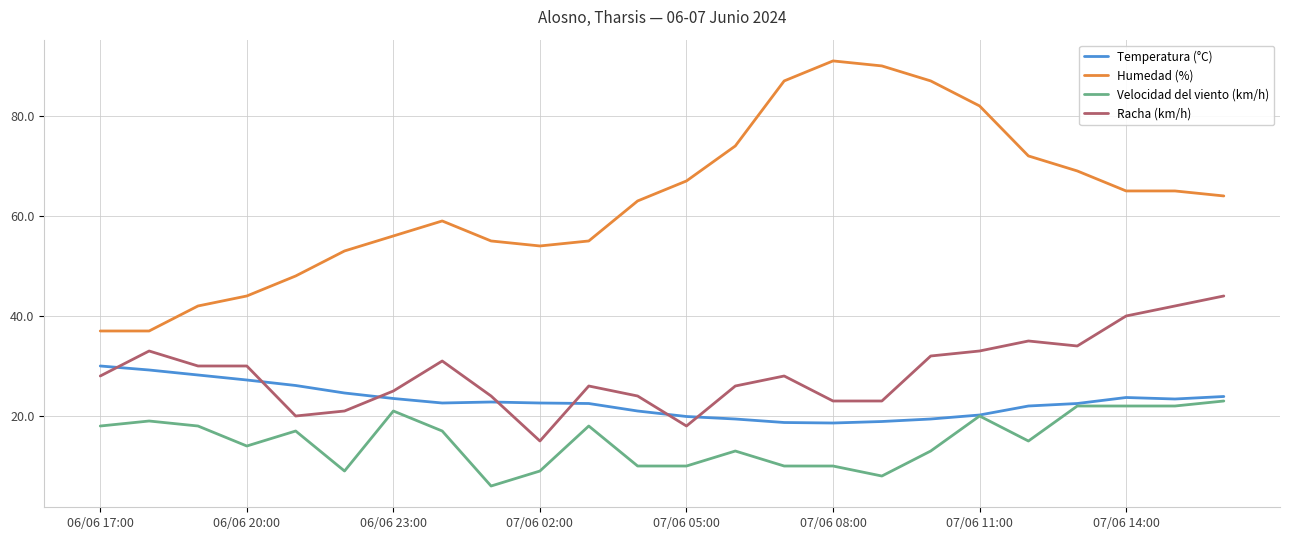

What is the maximum value shown in the chart?

91.0